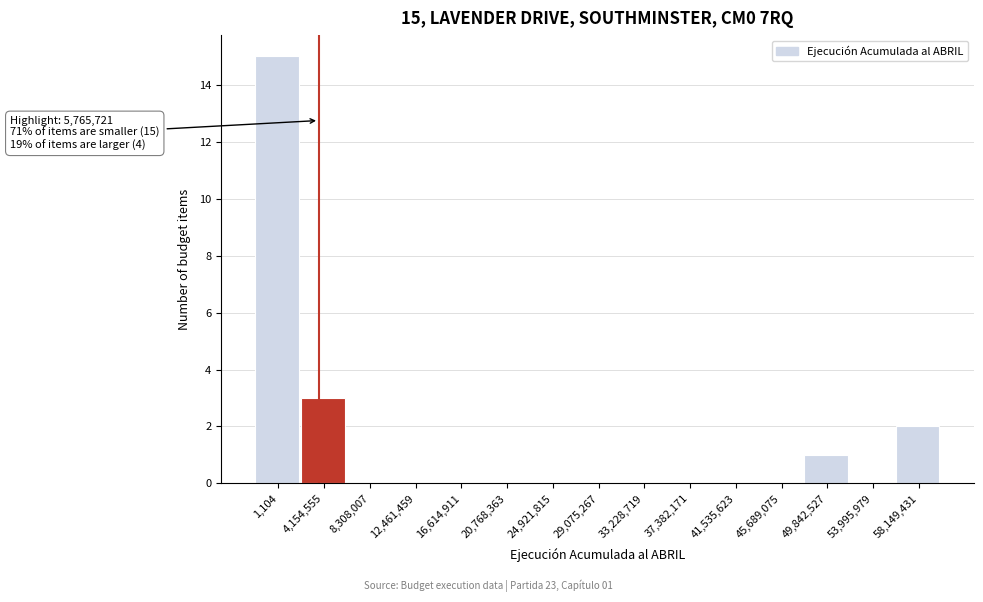

Reading left to right, list all the values displayed in this chart.

1,104=15	4,154,555=3	8,308,007=0	12,461,459=0	16,614,911=0	20,768,363=0	24,921,815=0	29,075,267=0	33,228,719=0	37,382,171=0	41,535,623=0	45,689,075=0	49,842,527=1	53,995,979=0	58,149,431=2